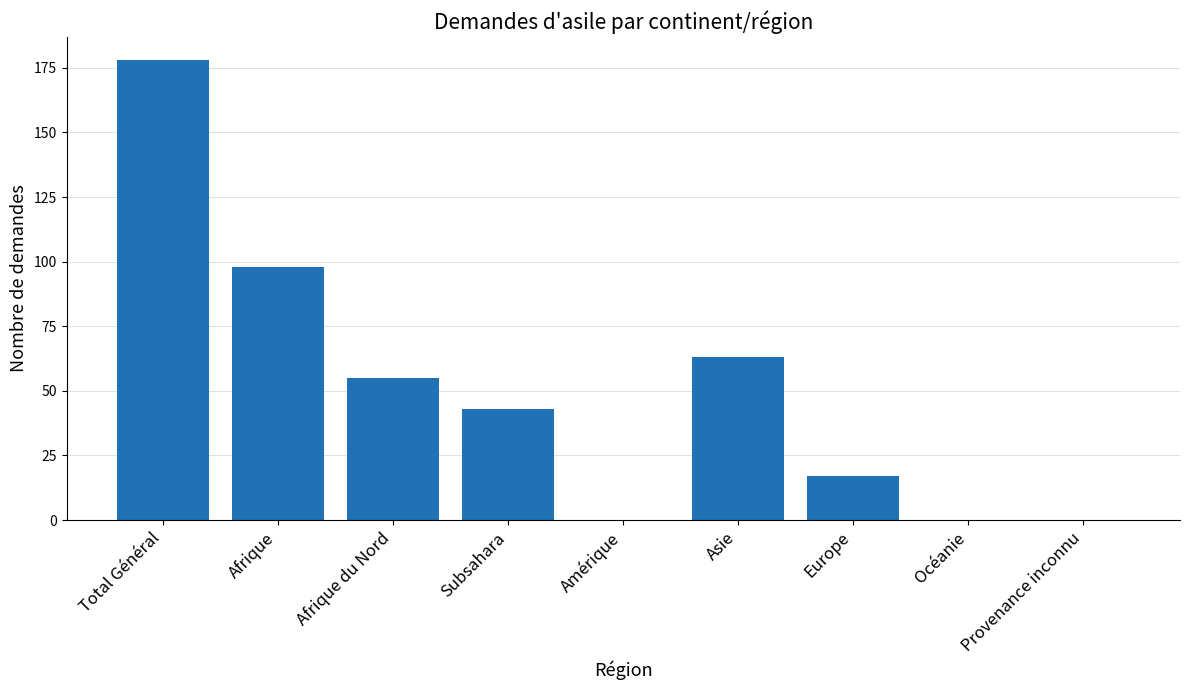

True or false: the data shows 55 at Afrique du Nord.

True